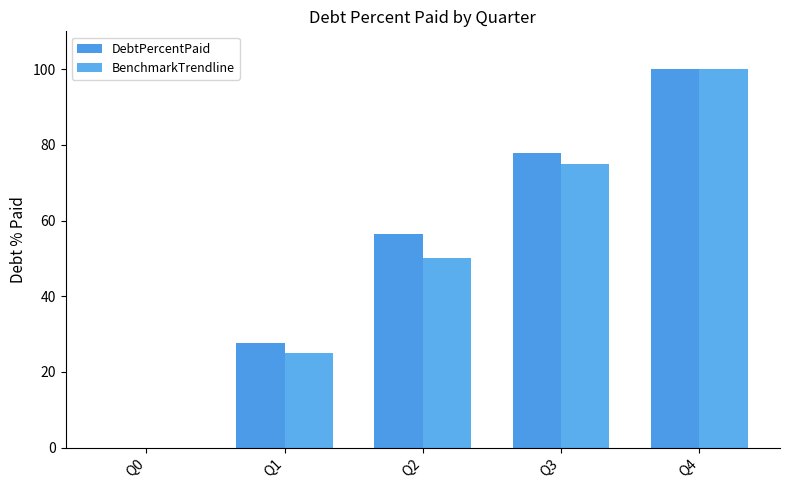

Is it true that DebtPercentPaid equals 27.7 at Q1?

True